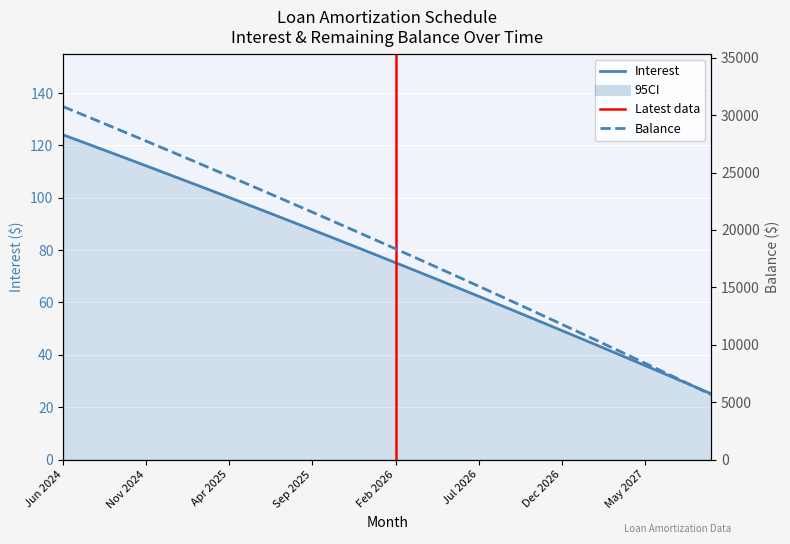

The Interest series shows 102.5 at Mar 2025. True or false?

True